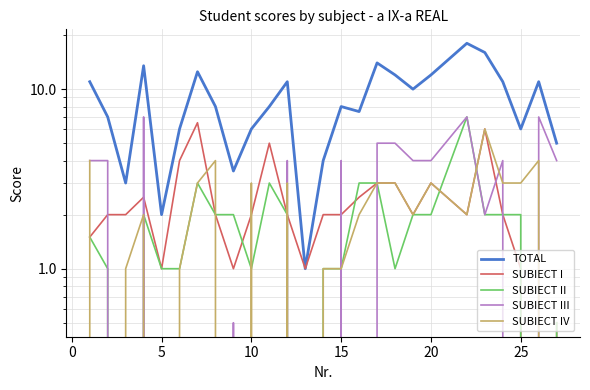

In SUBIECT II, how many points are higher than both neighbors (excluding endpoints)?

4